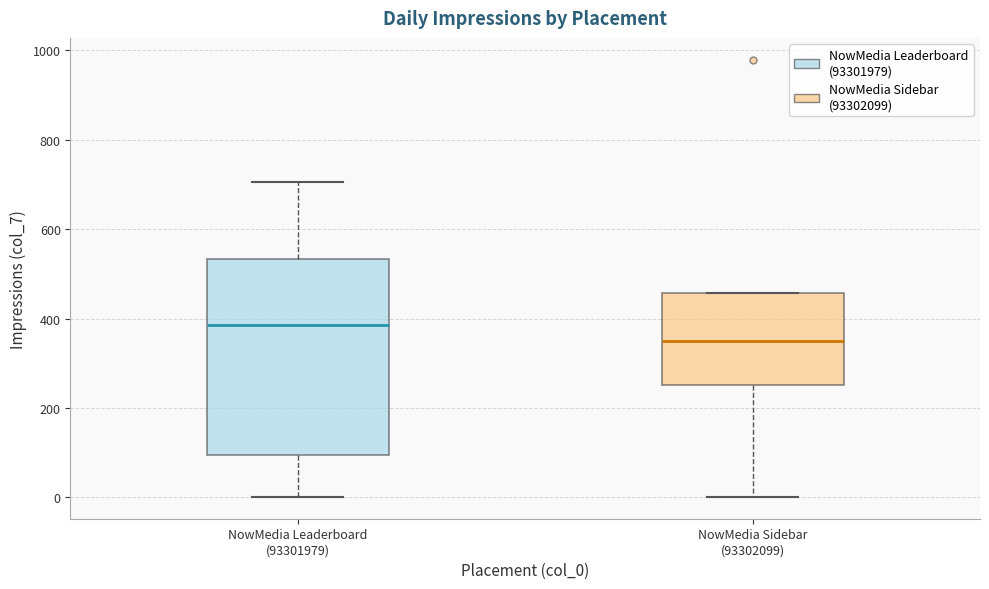

Reading left to right, read every box against the y-axis: the position of its median line, the range the box covers, and the ends of its whiskers. The values are not printed on the chart, so give them approximately, as read against the axis.

NowMedia Leaderboard (93301979): median 380, box 100 to 540, whiskers 0 to 700
NowMedia Sidebar (93302099): median 360, box 260 to 460, whiskers 0 to 460